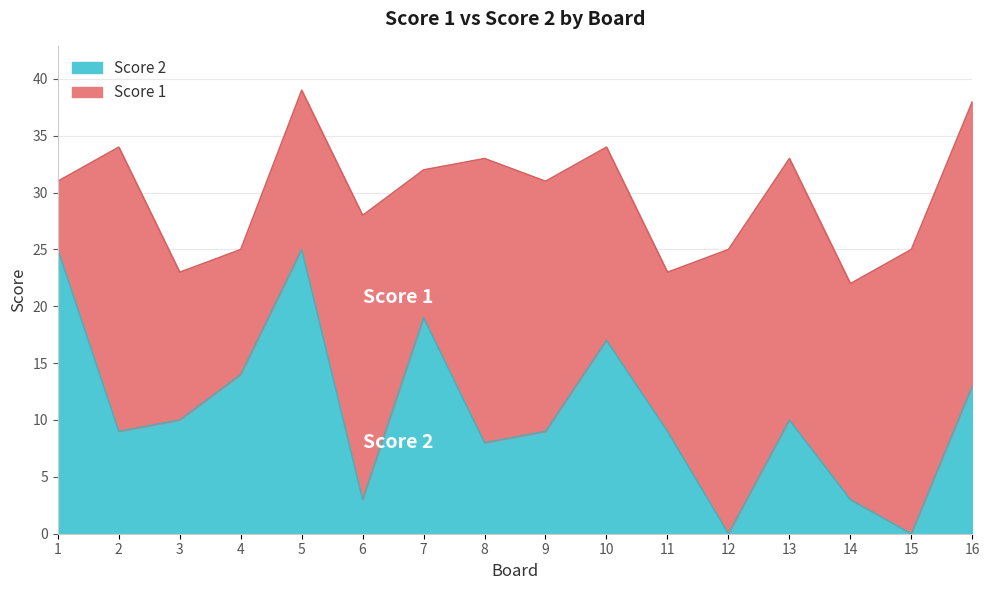

What is the difference between the values at 14 and 7?

16